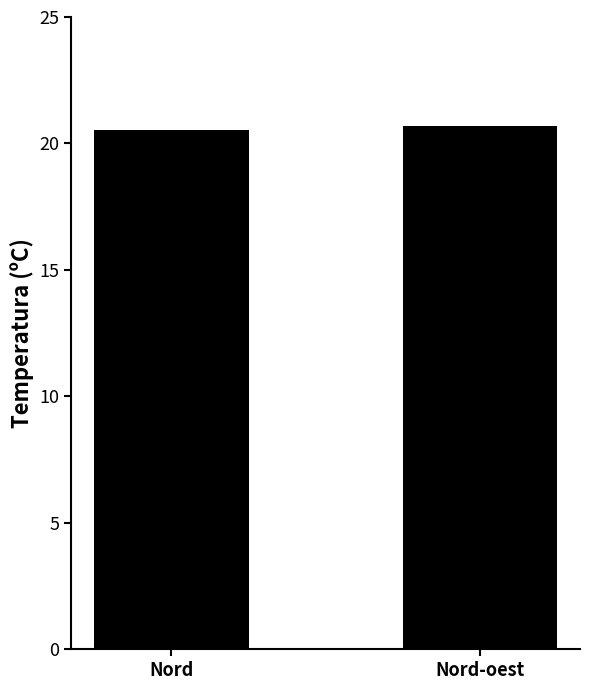

Are the bars horizontal?

No